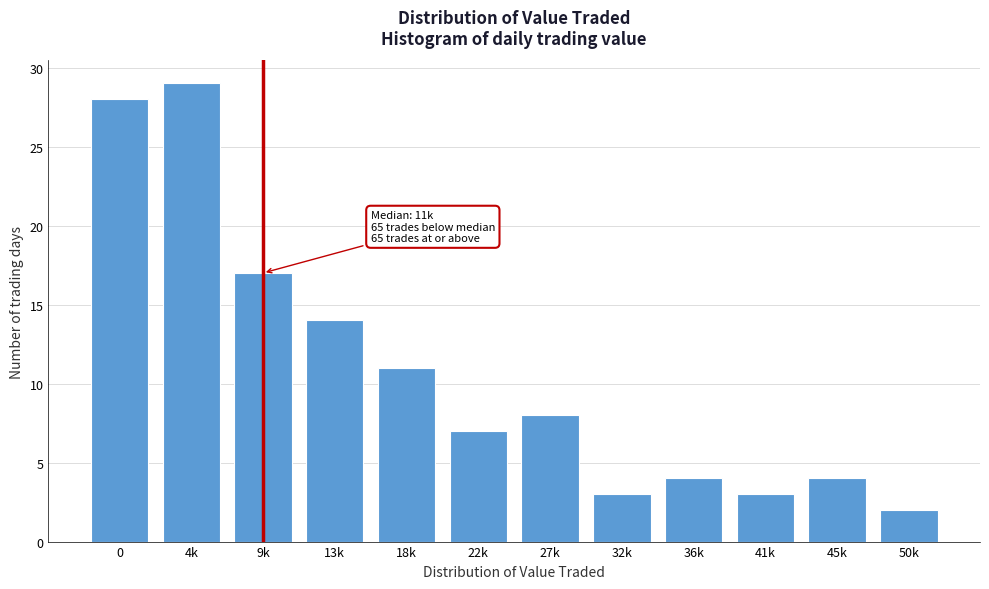

Reading left to right, transcribe all the data shown in this chart.

0=28	4k=29	9k=17	13k=14	18k=11	22k=7	27k=8	32k=3	36k=4	41k=3	45k=4	50k=2